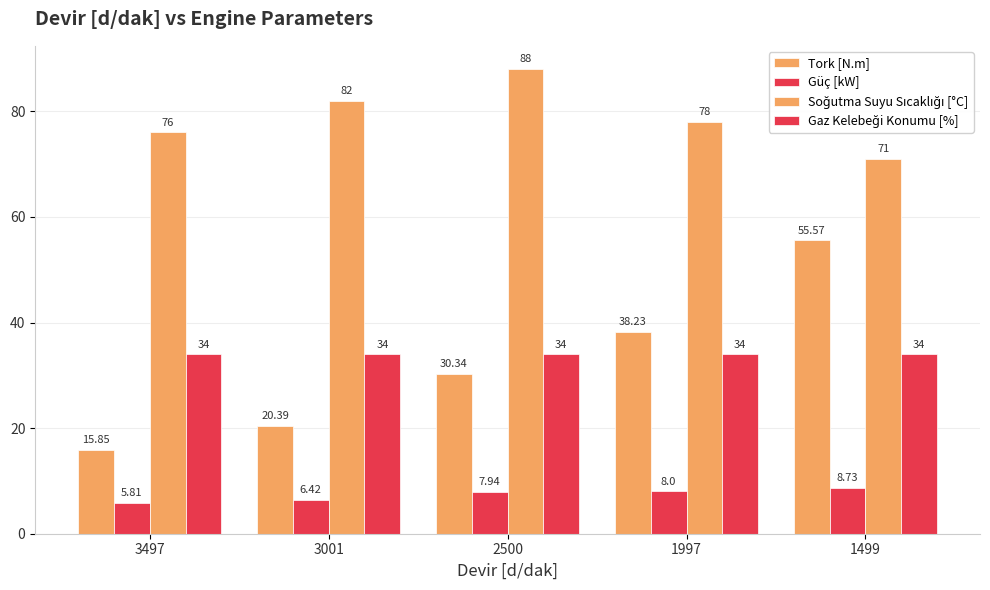

Are the bars horizontal?

No